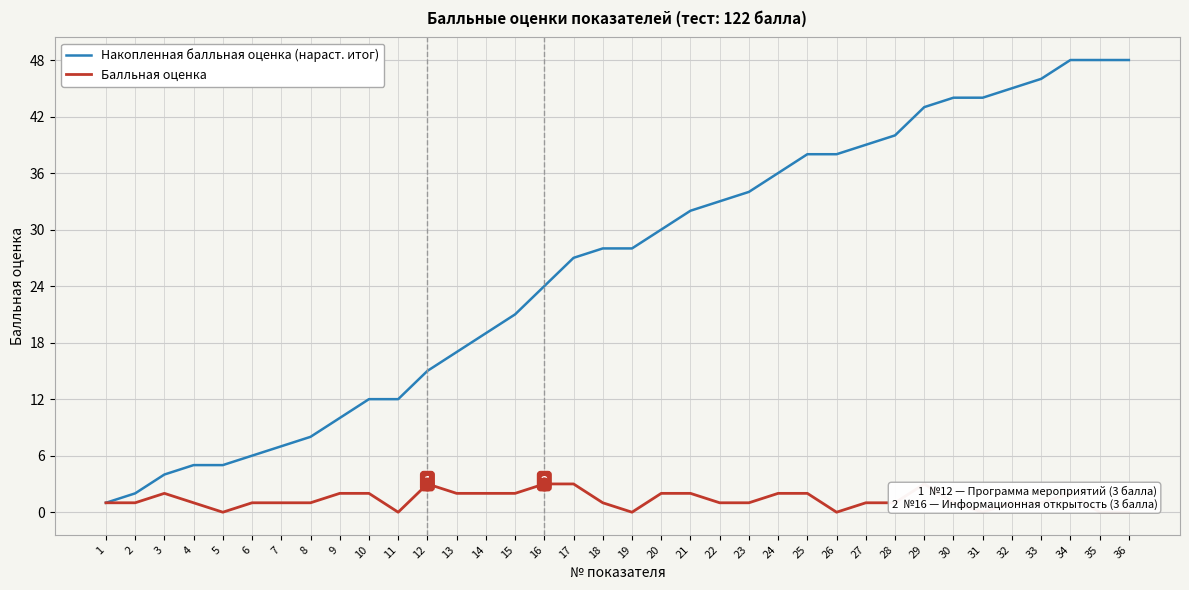

The value of Накопленная балльная оценка (нараст. итог) at 32 is 31. True or false?

False